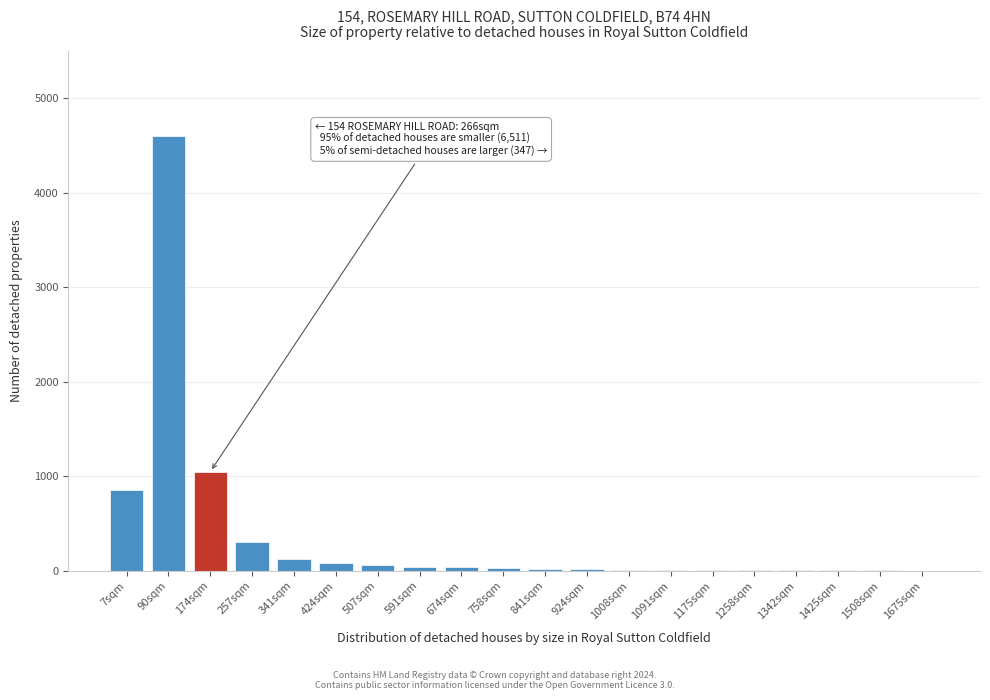

Which has a higher value, 90sqm or 174sqm?

90sqm